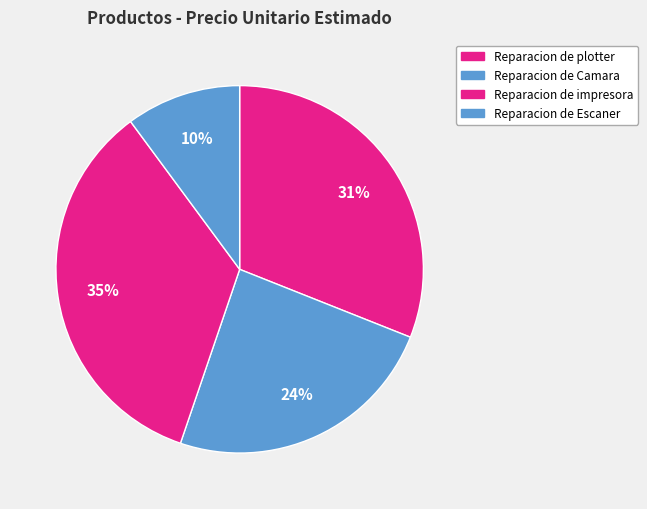

To the nearest percent, what is the difference between the largest and smallest slice percentages?

25%